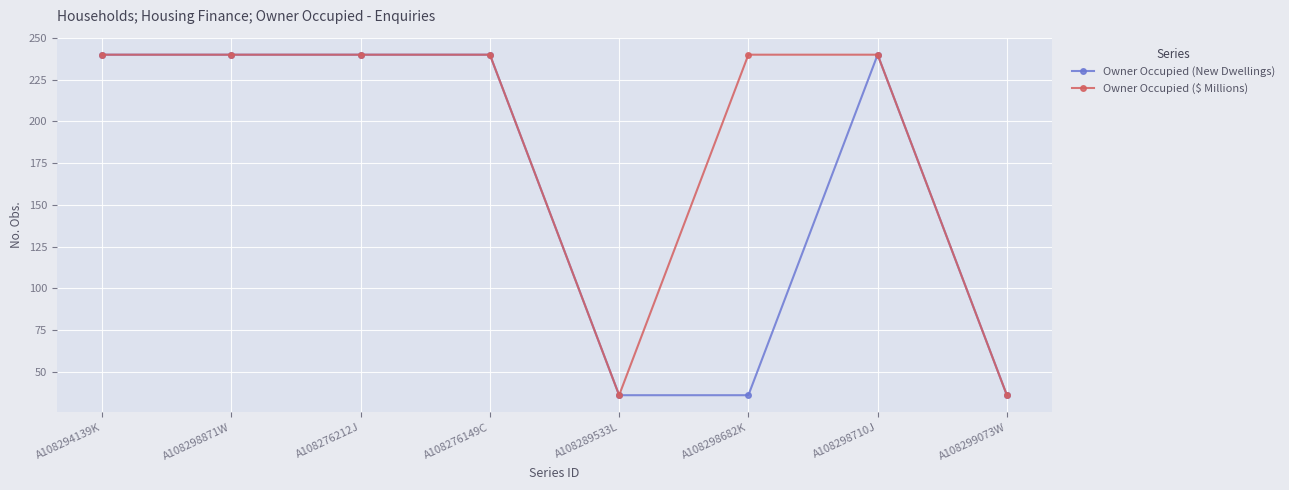

What is the difference between the highest and lowest values at A108298682K?

204